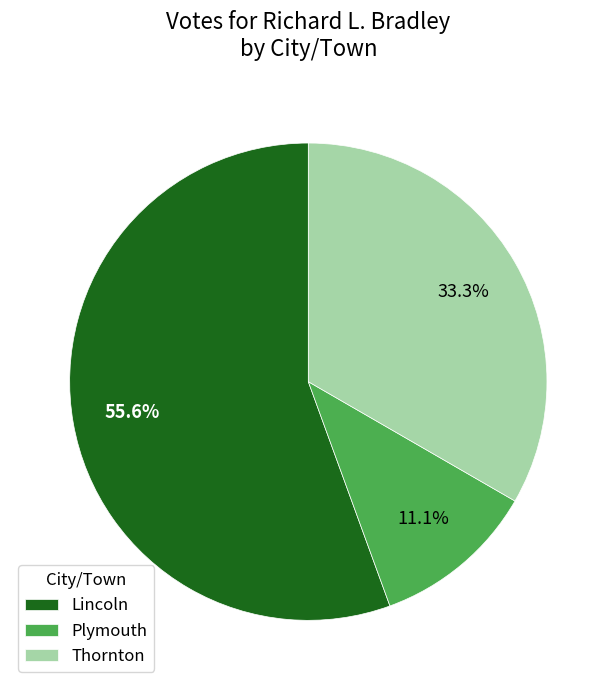

How many slices are in this pie chart?

3